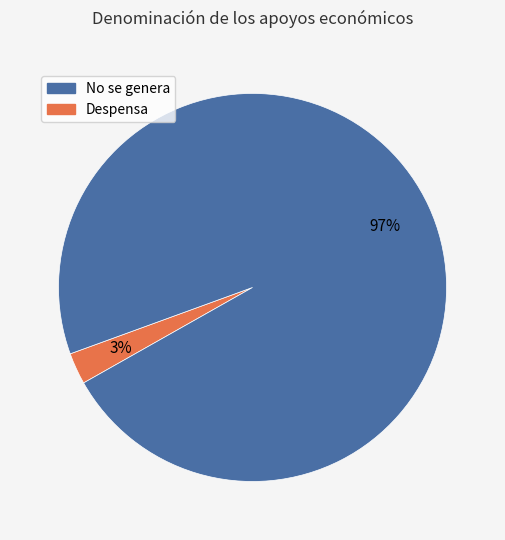

To the nearest percent, what is the average slice percentage?

50%